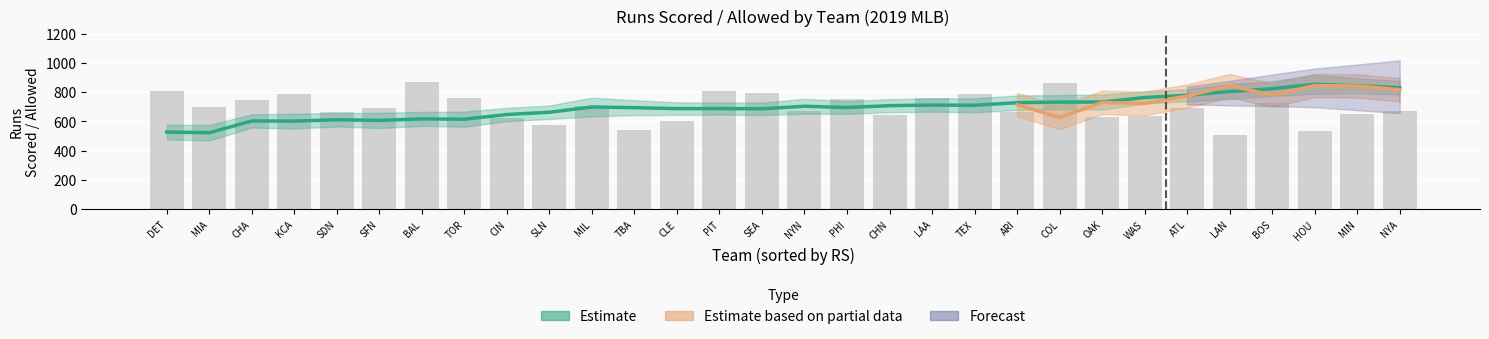

Does the chart contain stacked bars?

No